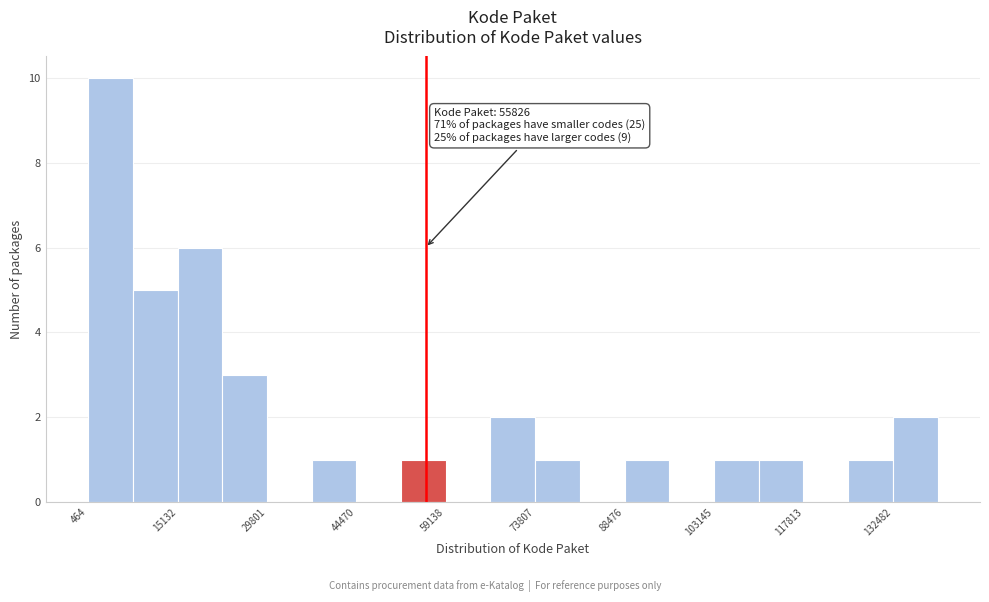

Around what value on the x-axis is the tallest bar? Give the approximate position of its centre, as read against the axis.

4000